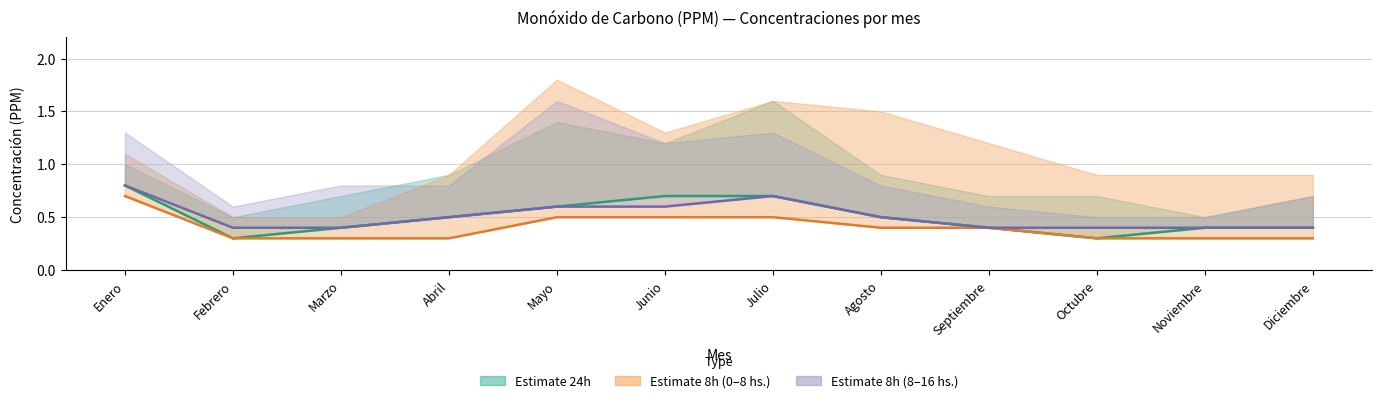

The Promedio 8h (0–8 hs.) series shows 0.3 at Noviembre. True or false?

True